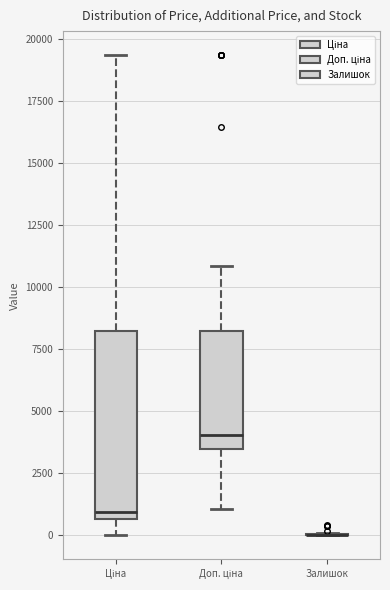

Where is the upper edge of the box for Ціна on the y-axis? The values are not printed on the chart, so give them approximately, as read against the axis.

8000